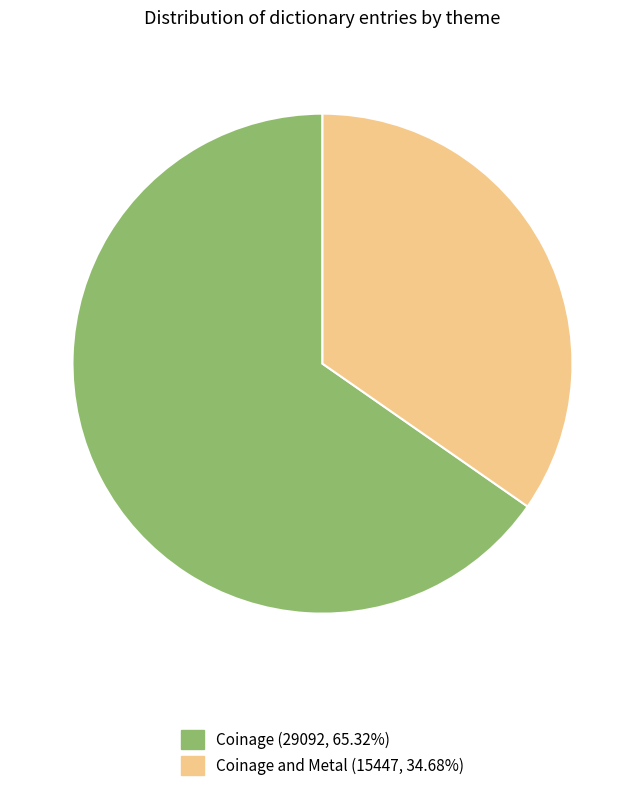

Is there any slice that represents more than half of the pie?

Yes